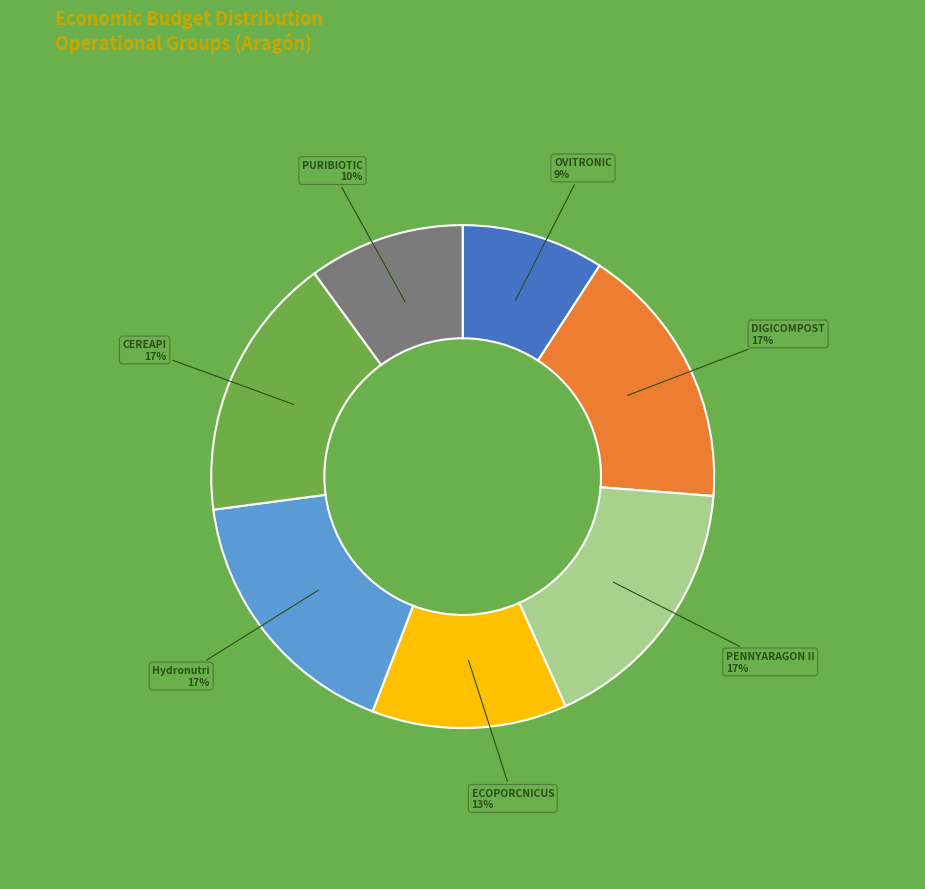

What percentage is the PENNYARAGON II slice, to the nearest percent?

17%